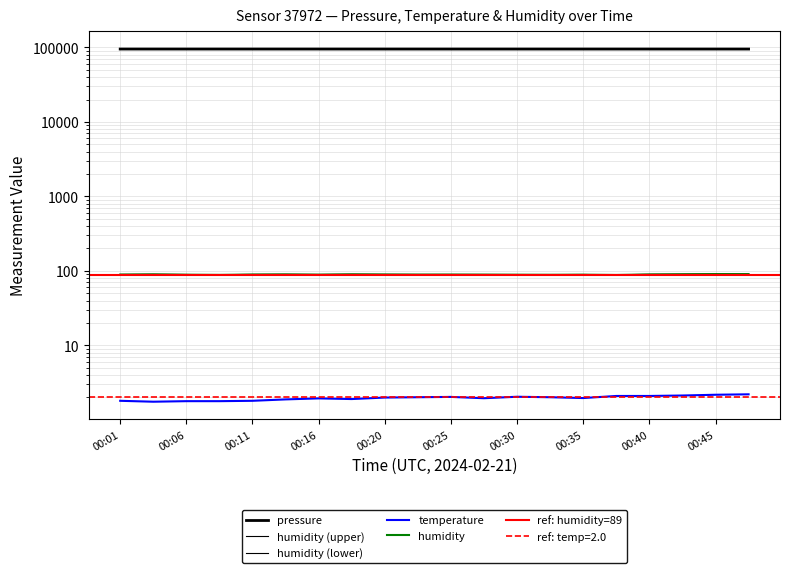

Count the number of categories in the chart.

20